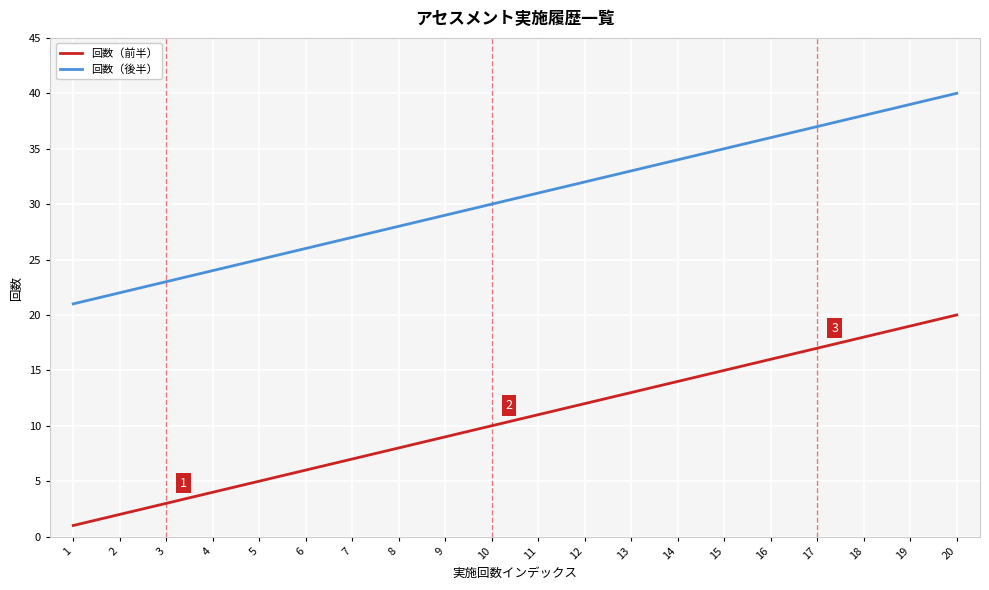

What is the greatest value displayed?

40